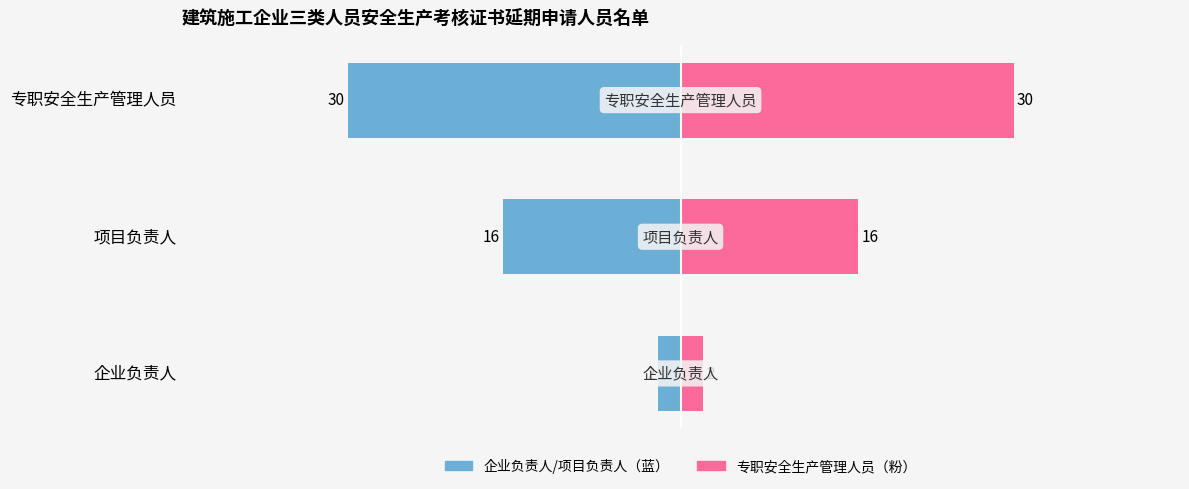

What is the difference between the maximum and minimum values in the 人数（蓝） series?

28